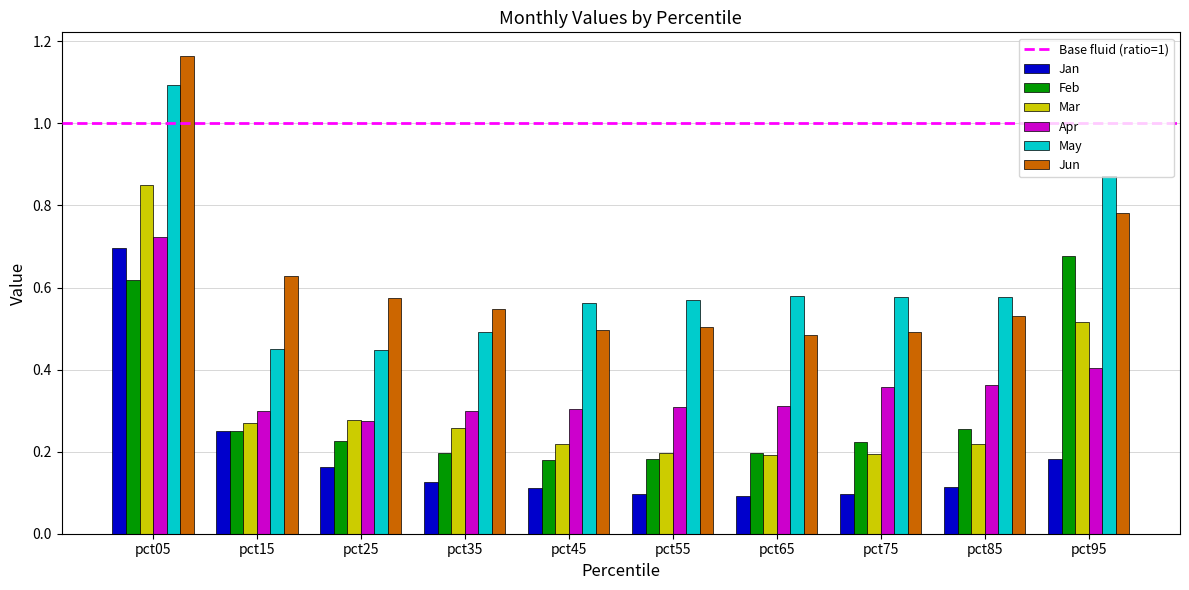

The Jan series shows 0.1 at pct95. True or false?

False